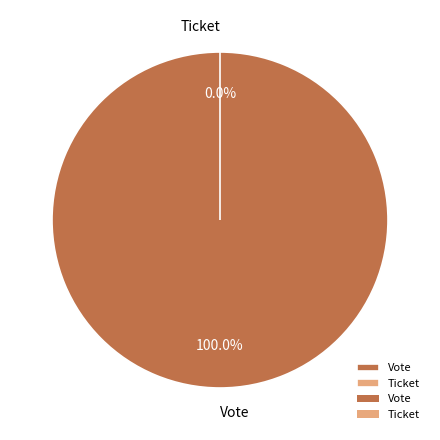

Is there a majority slice in this chart?

Yes